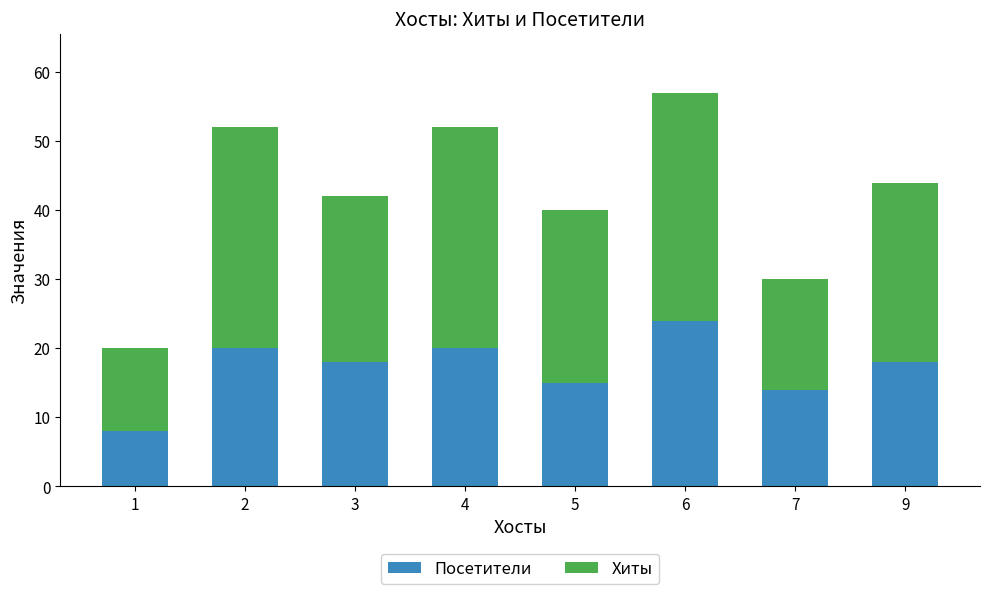

At which category is the sum across all series the highest?

6